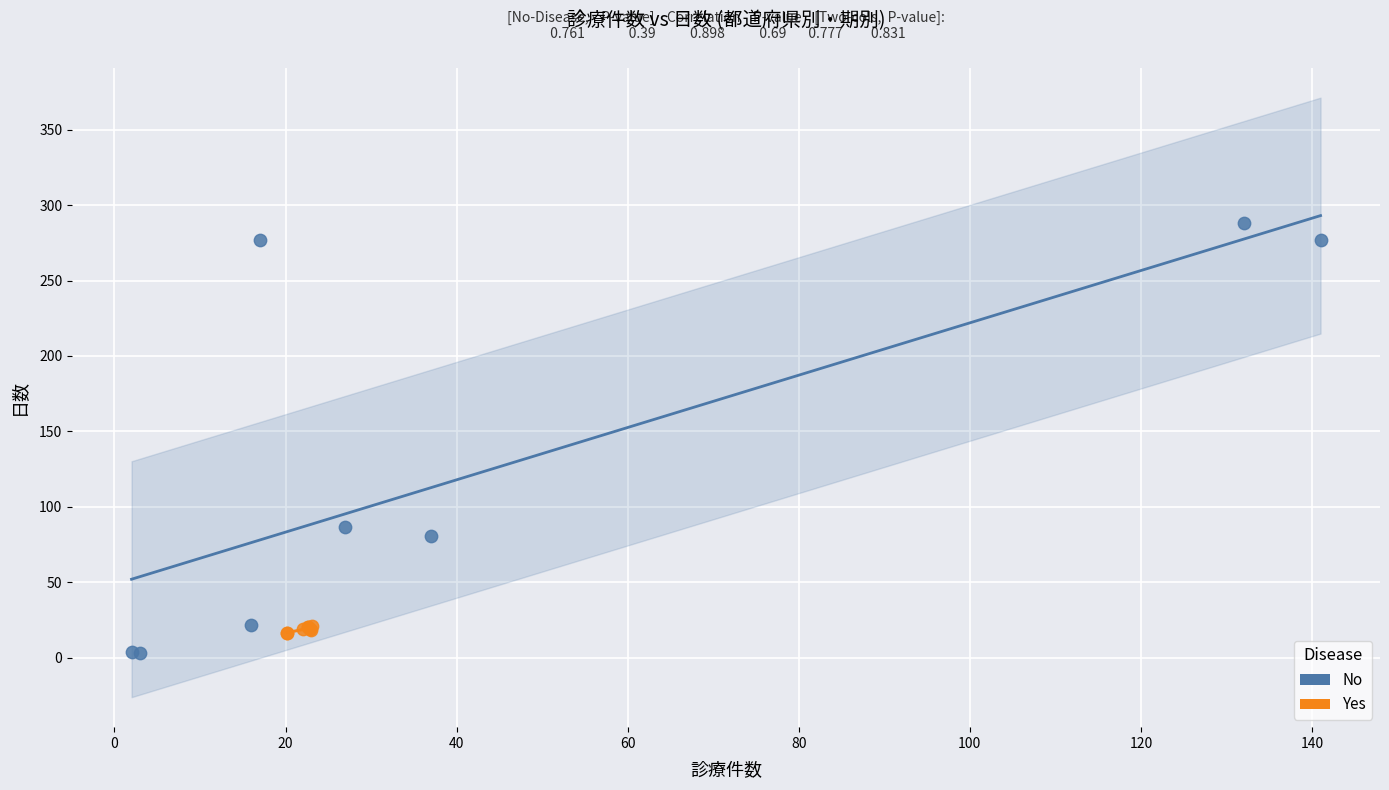

Which series has the widest spread of Y values?

No